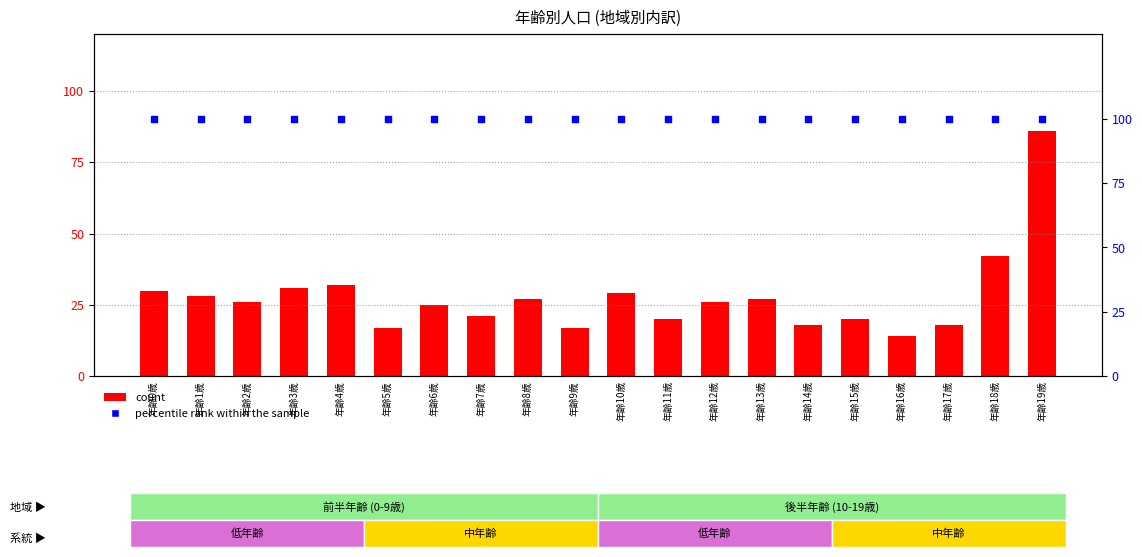

Which series contains the lowest Y value?

count